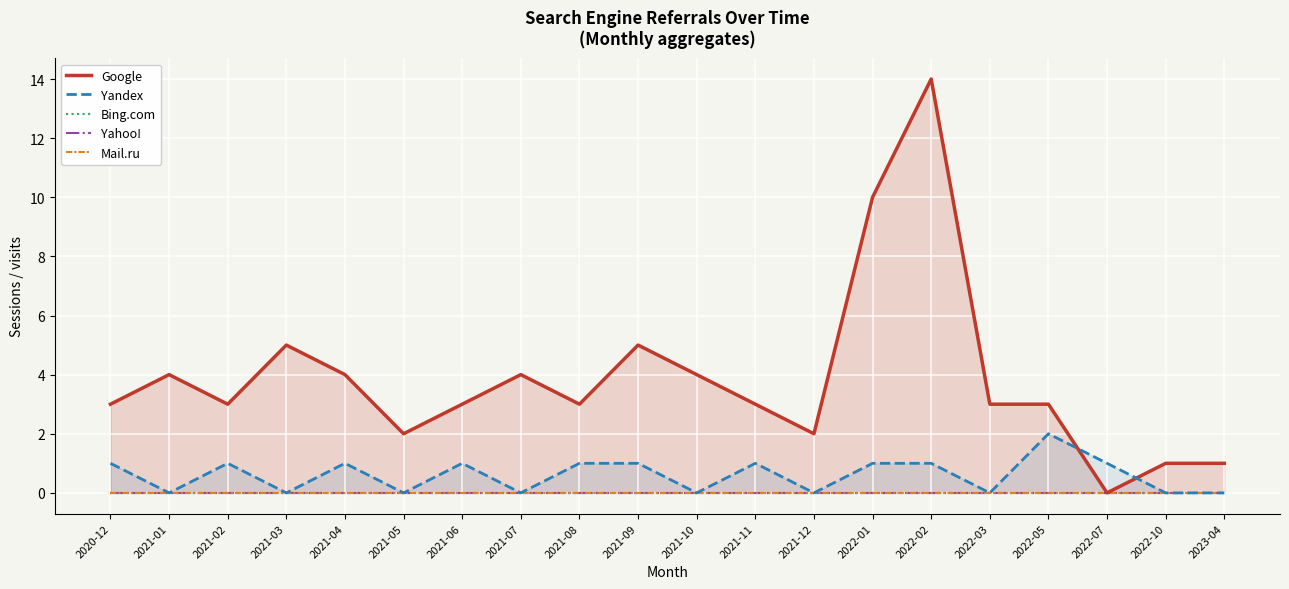

What are all the series names shown in the legend?

Google, Yandex, Bing.com, Yahoo!, Mail.ru